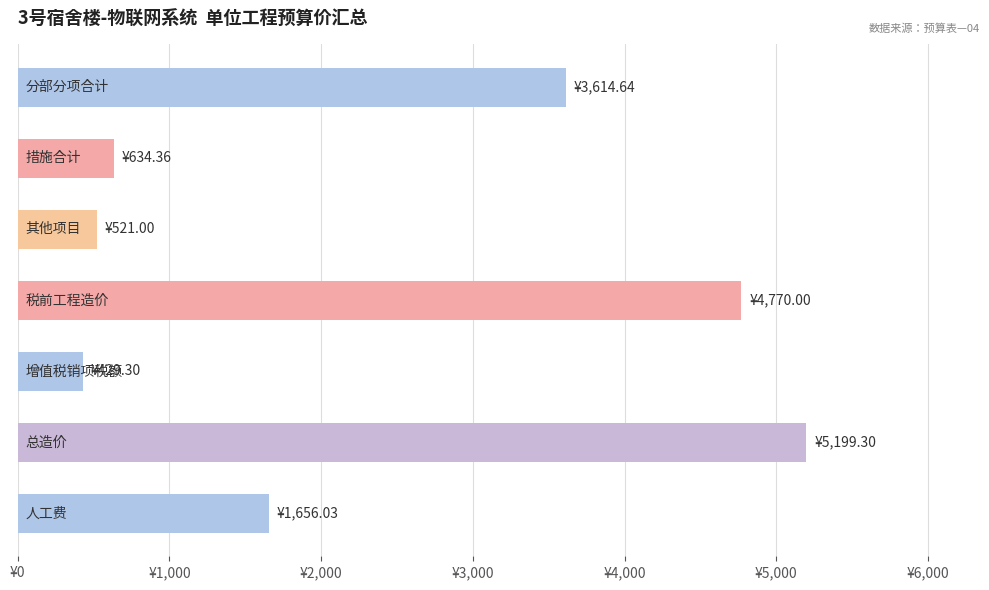

Are the bars horizontal?

Yes